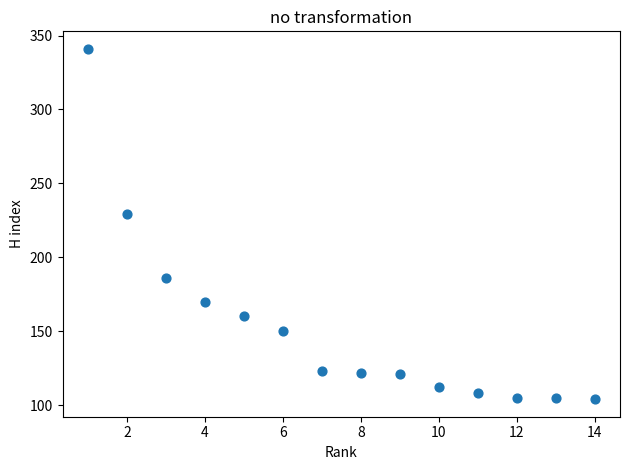

What Y value in the scatter plot is closest to 222?

229